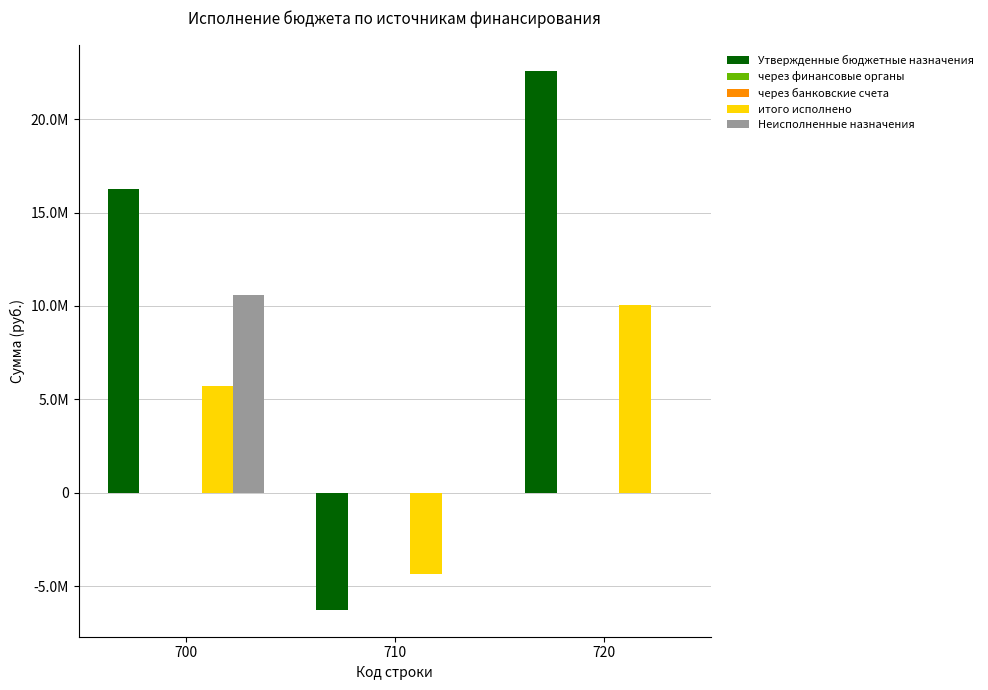

Which category has the lowest value in the через финансовые органы series?

700